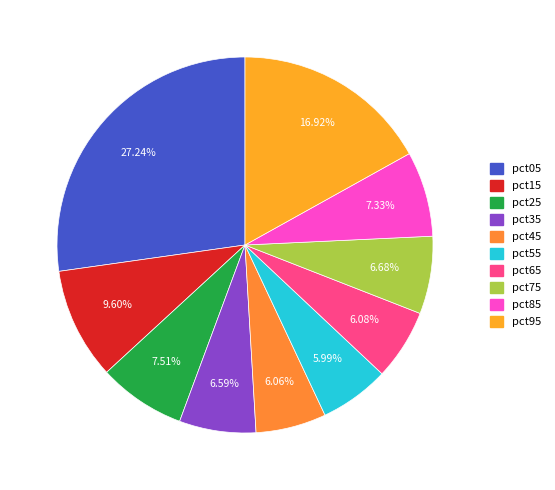

Combined, what portion of the pie is pct85 and pct05?

34.6%